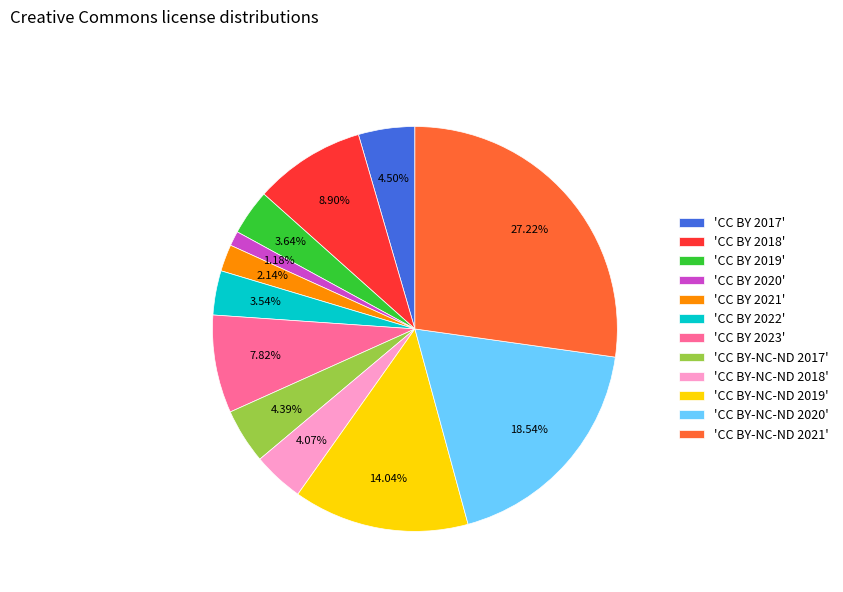

Combined, do 'CC BY 2020' and 'CC BY 2023' account for over 50%?

No